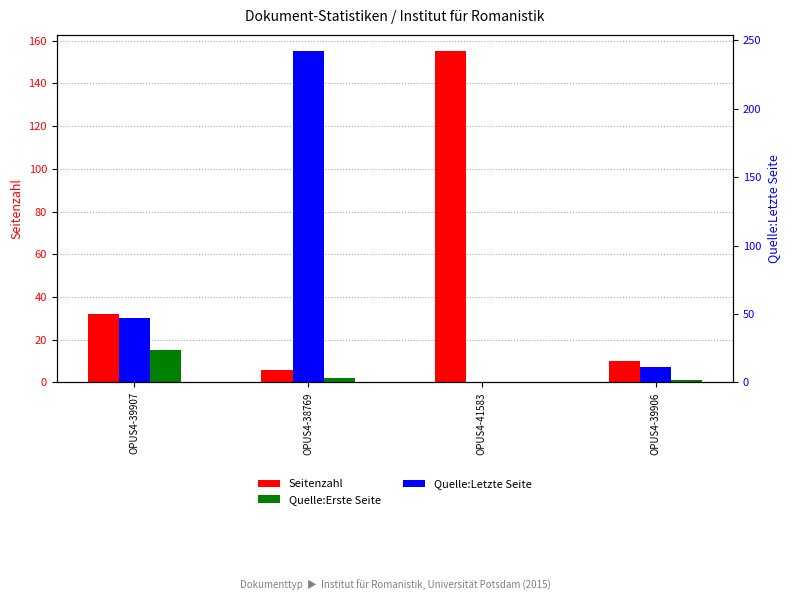

Reading left to right, list all the values displayed in this chart.

Seitenzahl: OPUS4-39907=32	OPUS4-38769=6	OPUS4-41583=155	OPUS4-39906=10
Quelle:Erste Seite: OPUS4-39907=15	OPUS4-38769=2	OPUS4-41583=0	OPUS4-39906=1
Quelle:Letzte Seite: OPUS4-39907=47	OPUS4-38769=242	OPUS4-41583=0	OPUS4-39906=11